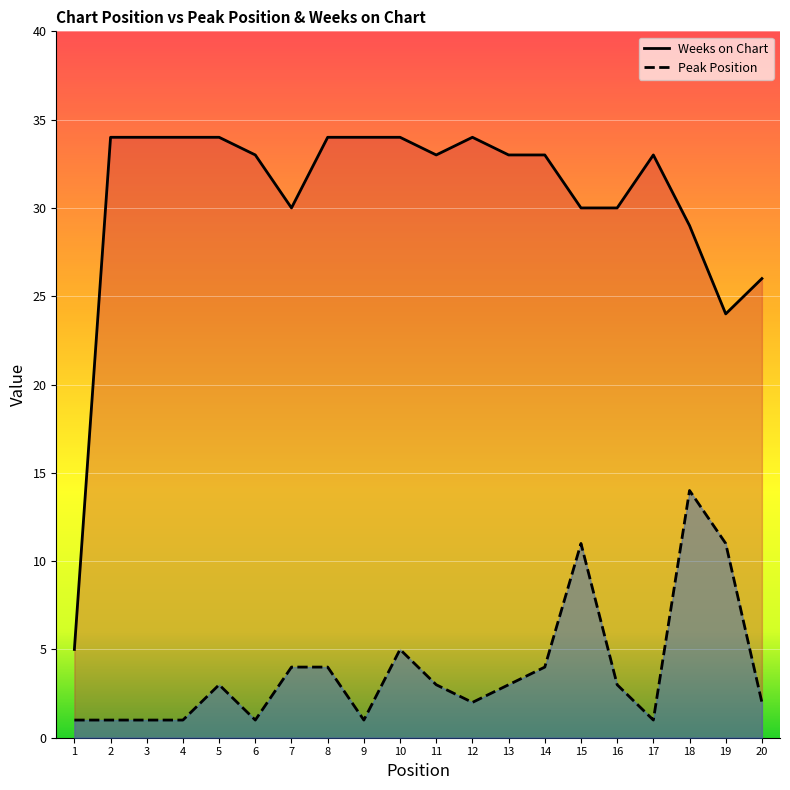

Is it true that Peak Position equals 1 at 1?

True